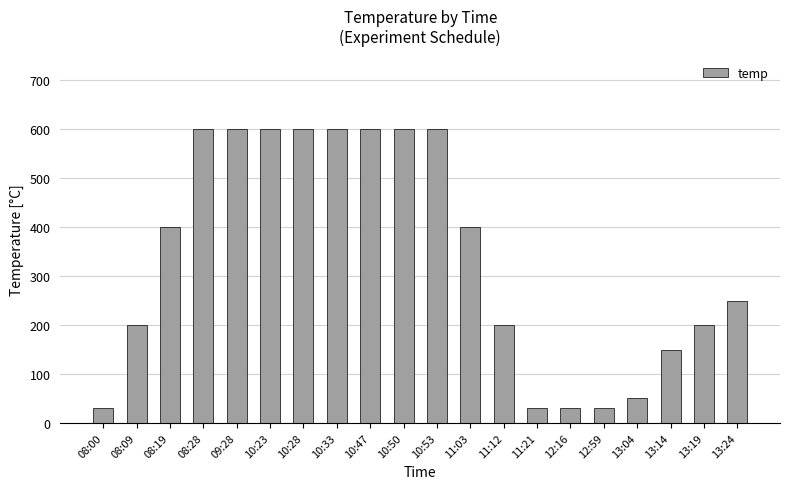

What is the greatest value displayed?

600